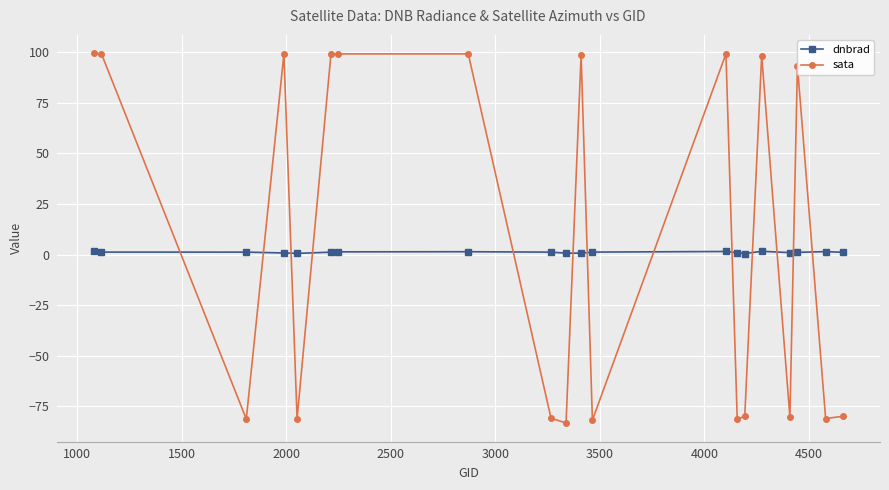

Which series has the largest range (max minus min)?

sata